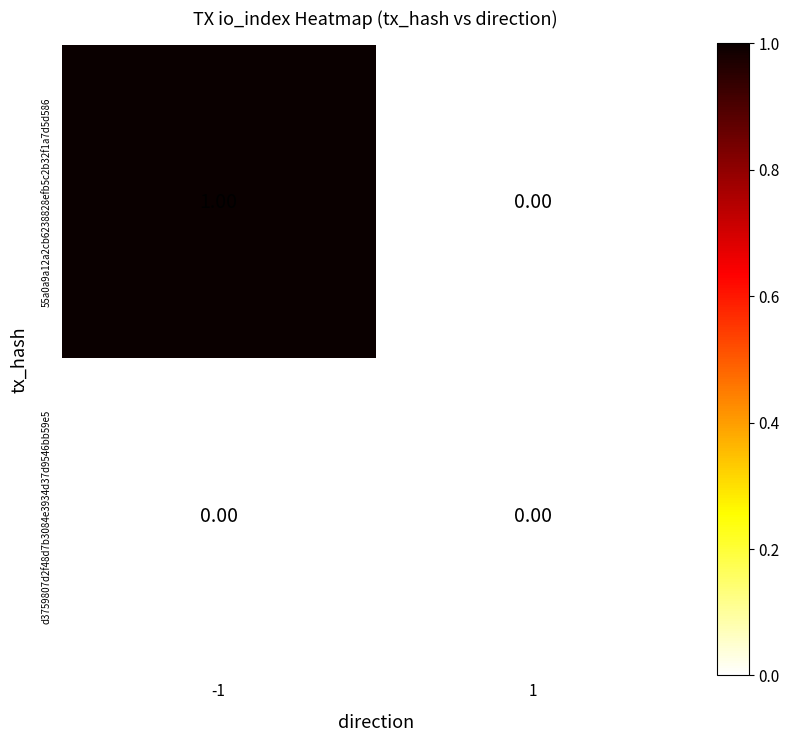

Which series changed the most between -1 and 1?

55a0a9a12a2cb6238828efb5c2b32f1a7d5d586